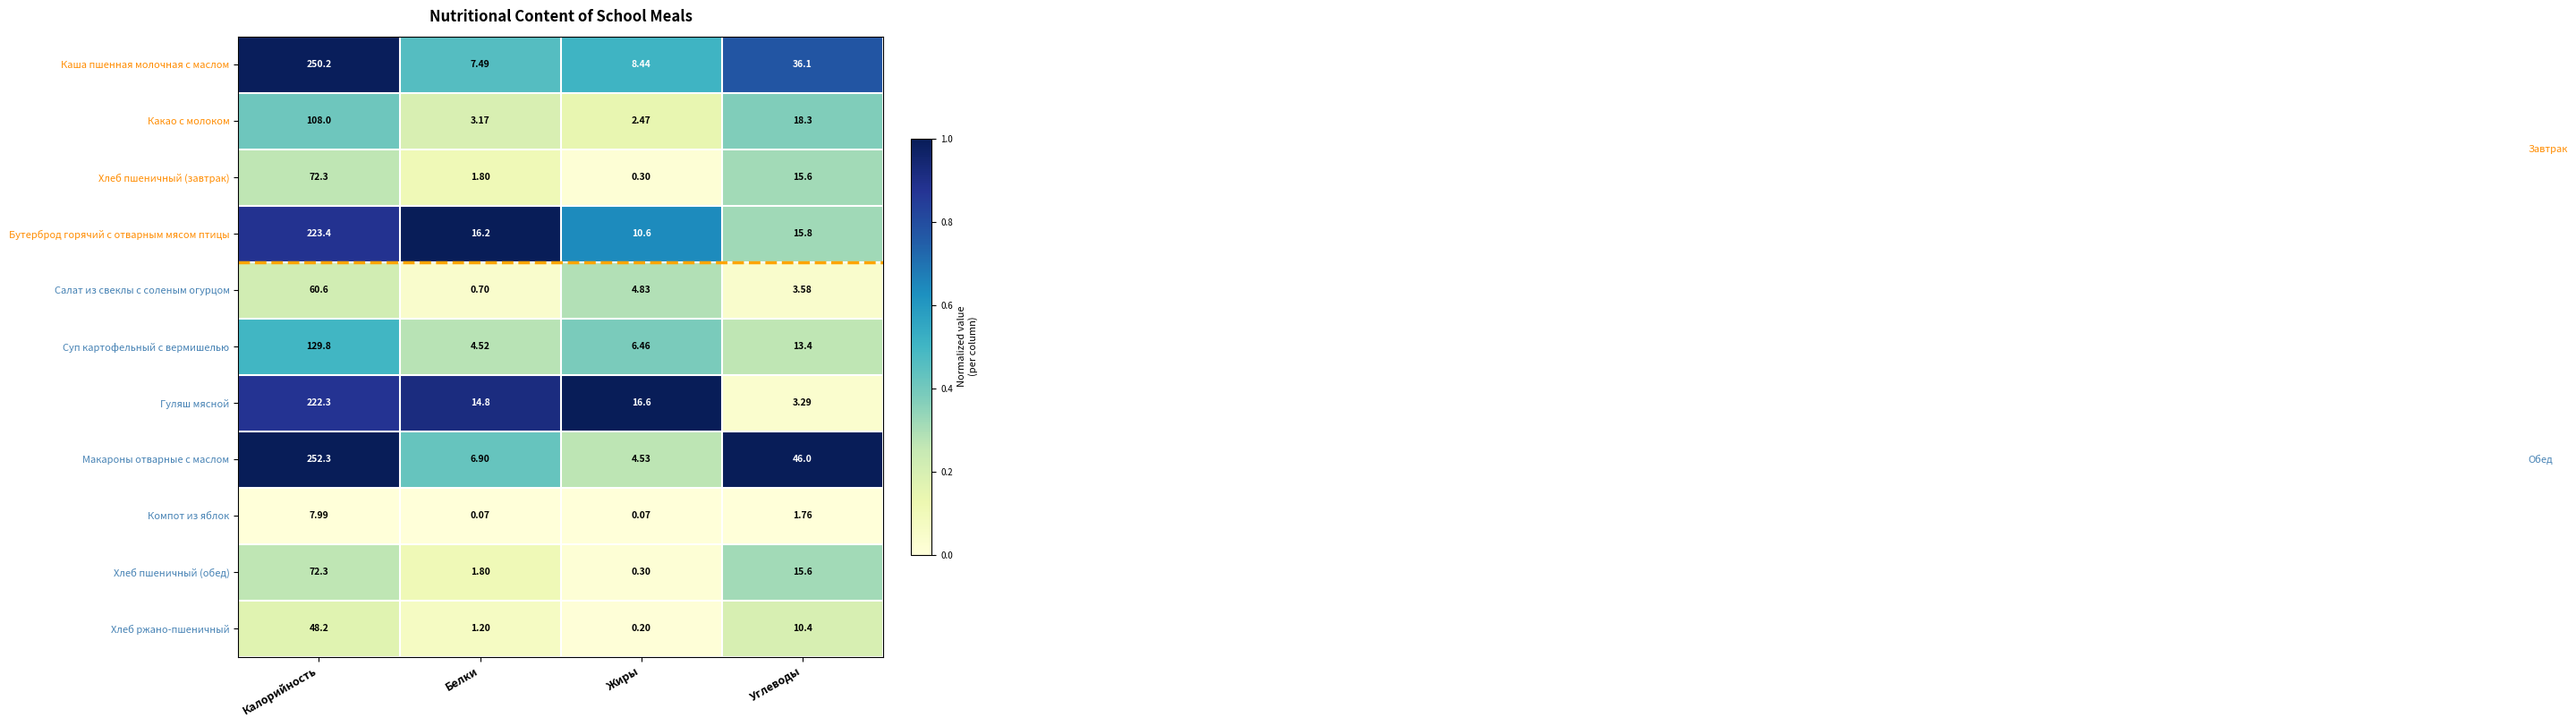

Where does the Каша пшенная молочная с маслом series first go above 36?

Калорийность